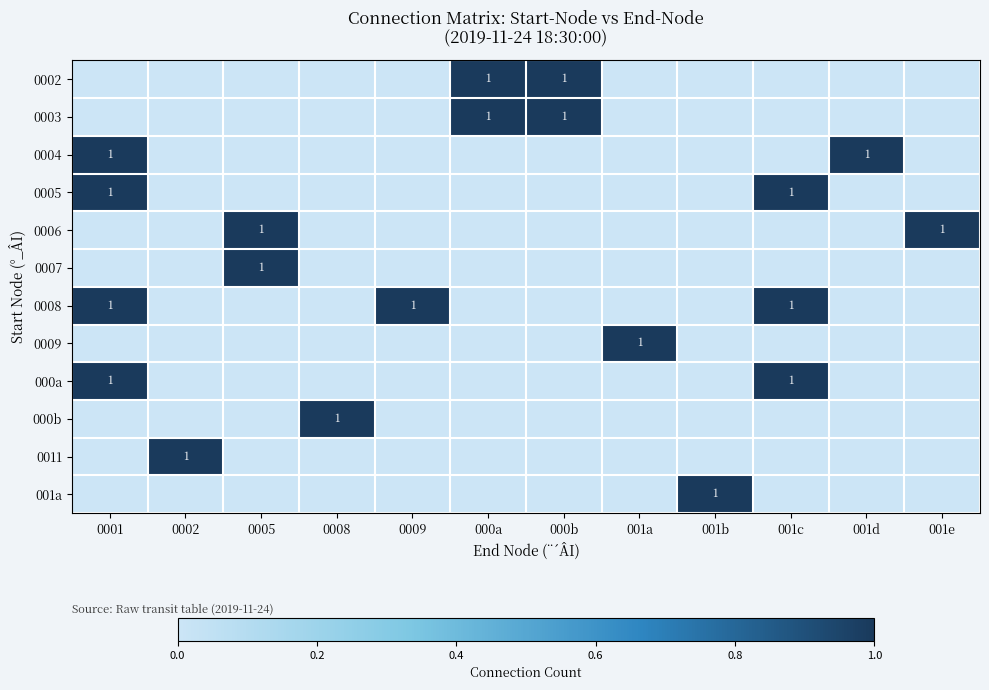

True or false: 001a has a value of -1 at 000a.

False